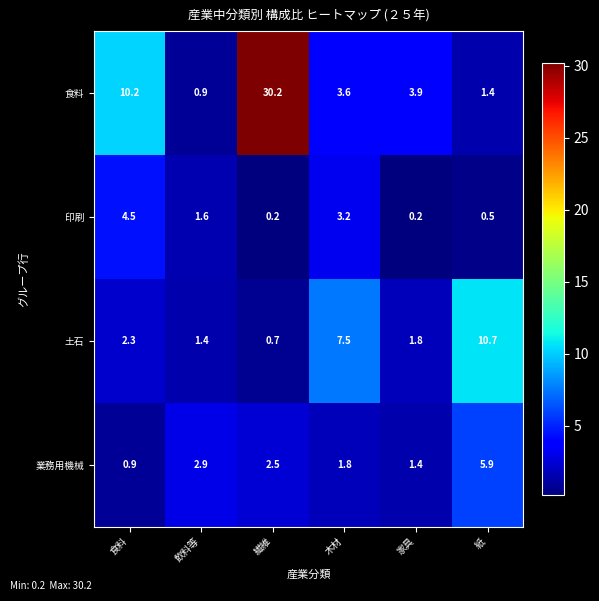

What is the difference between the highest and lowest values at 繊維?

30.0